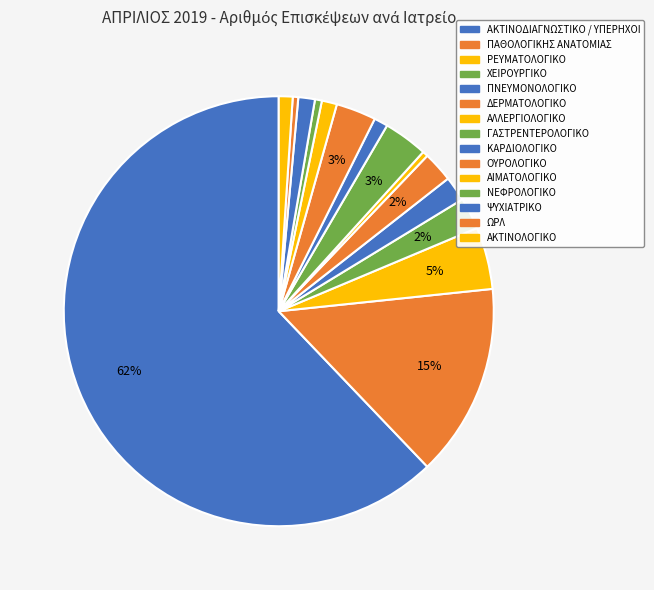

Approximately how many times larger is the value at ΠΝΕΥΜΟΝΟΛΟΓΙΚΟ compared to ΔΕΡΜΑΤΟΛΟΓΙΚΟ?

0.8